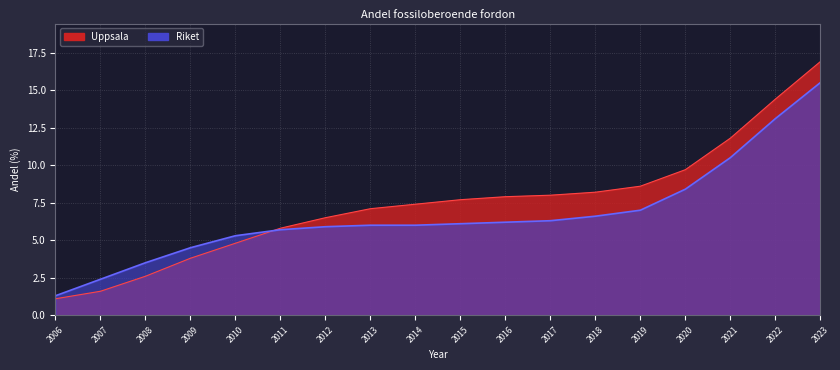

True or false: Uppsala and Riket cross at least once.

True